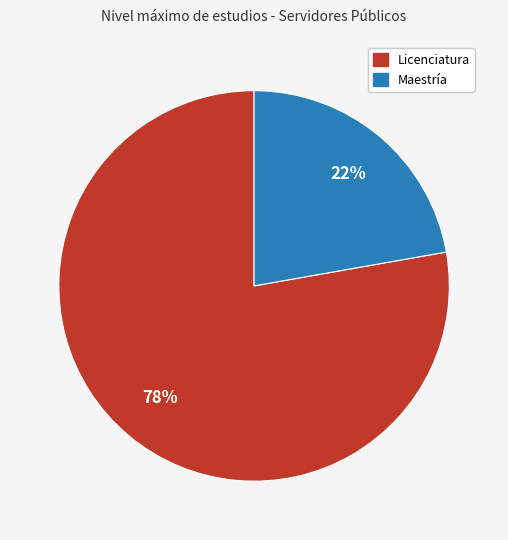

Which slice is the largest?

Licenciatura